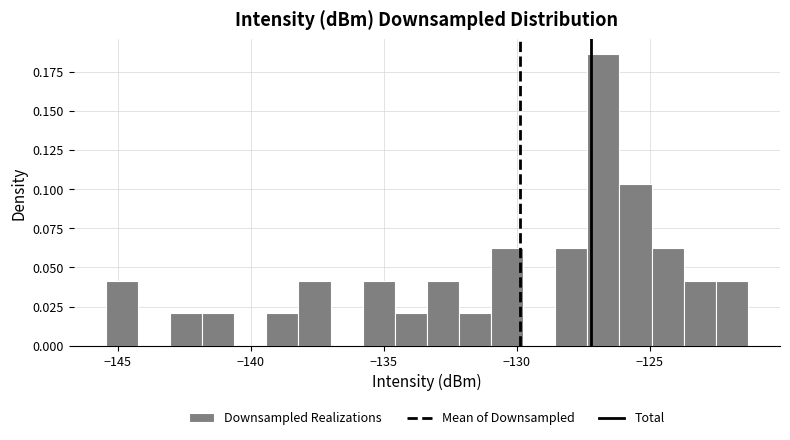

Around what value on the x-axis is the tallest bar? Give the approximate position of its centre, as read against the axis.

-126.5